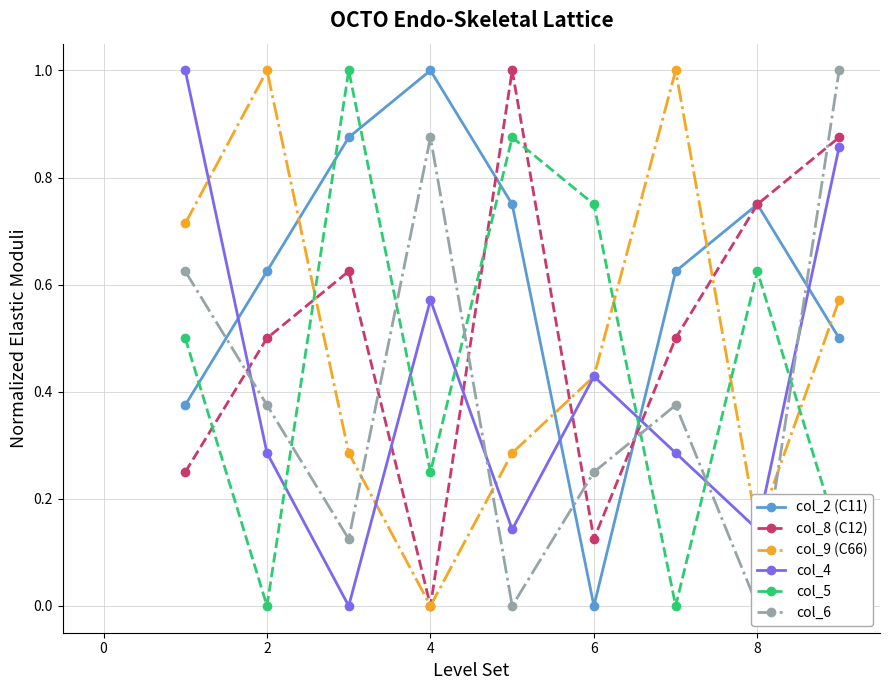

In col_2 (C11), how many points are higher than both neighbors (excluding endpoints)?

2